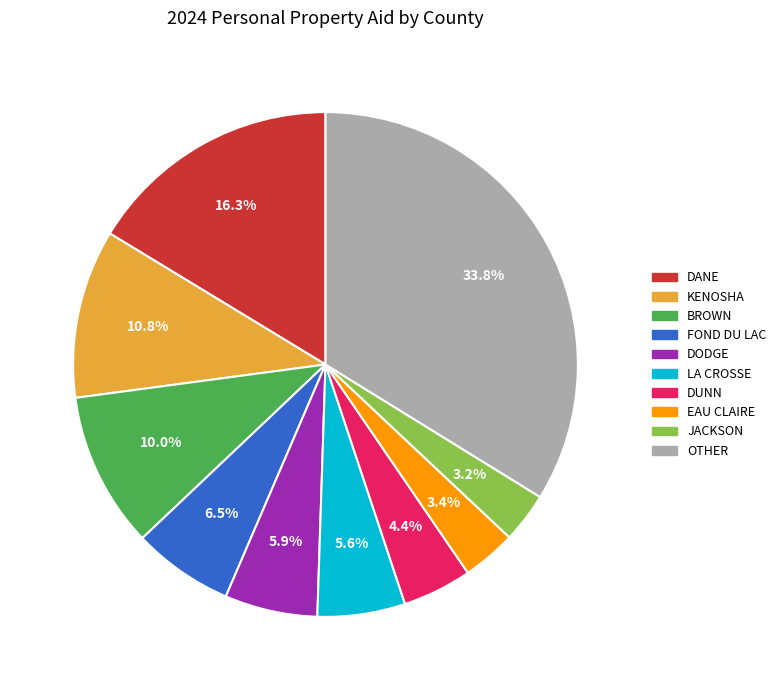

Is there any slice that represents more than half of the pie?

No